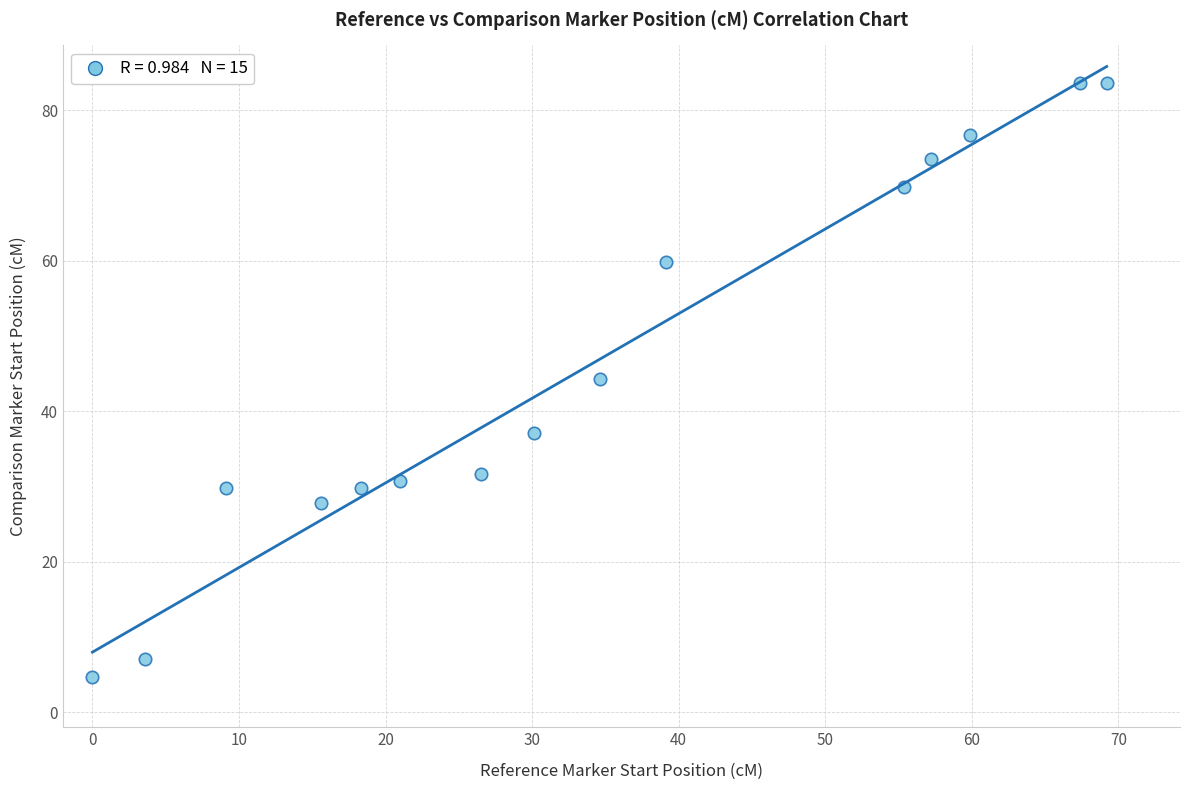

What is the range of Y values (max minus min)?

79.0